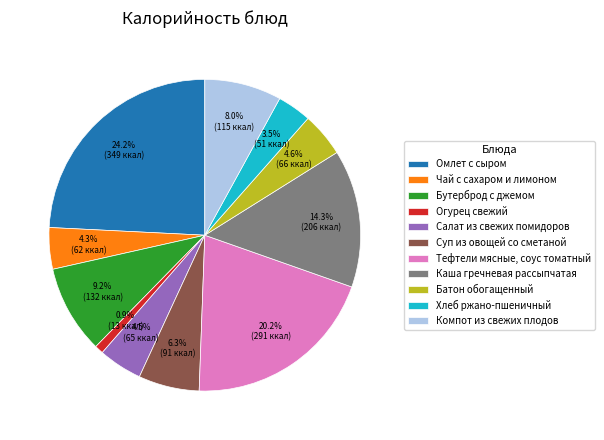

To the nearest percent, what is the difference between the largest and smallest slice percentages?

23%